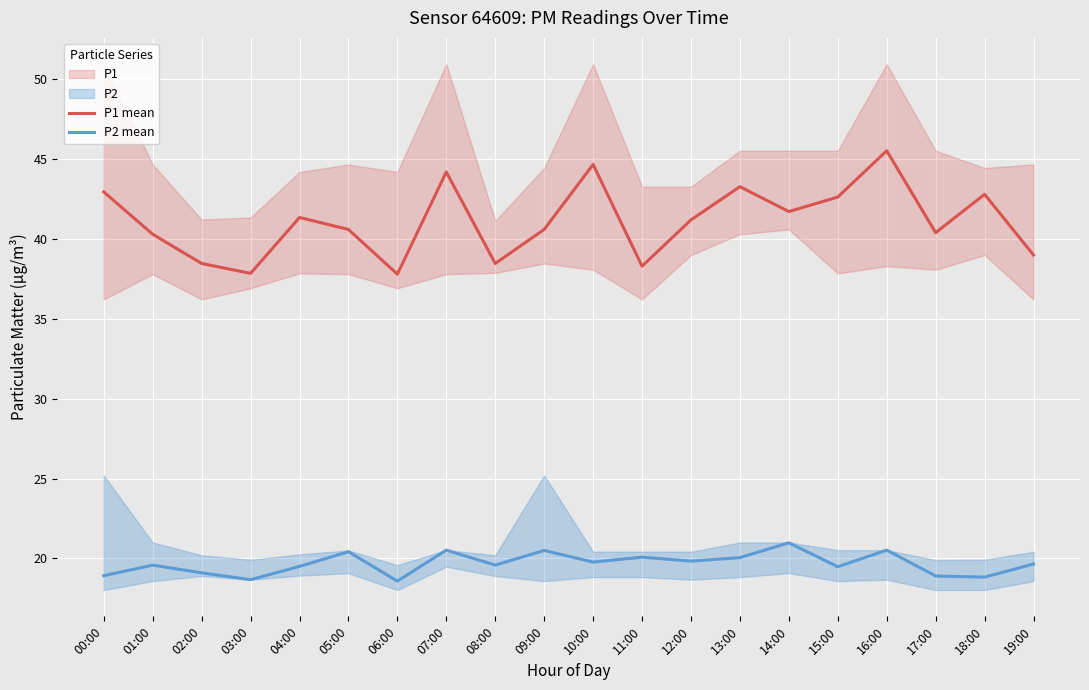

True or false: P2 mean and P1 mean intersect in this chart.

False